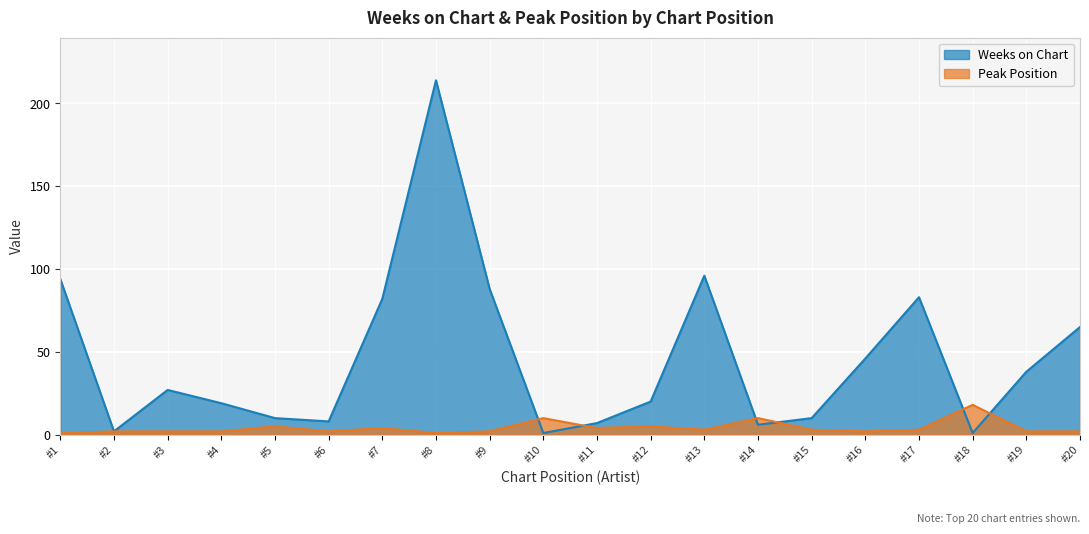

True or false: Weeks on Chart has a value of 45 at #1.

False